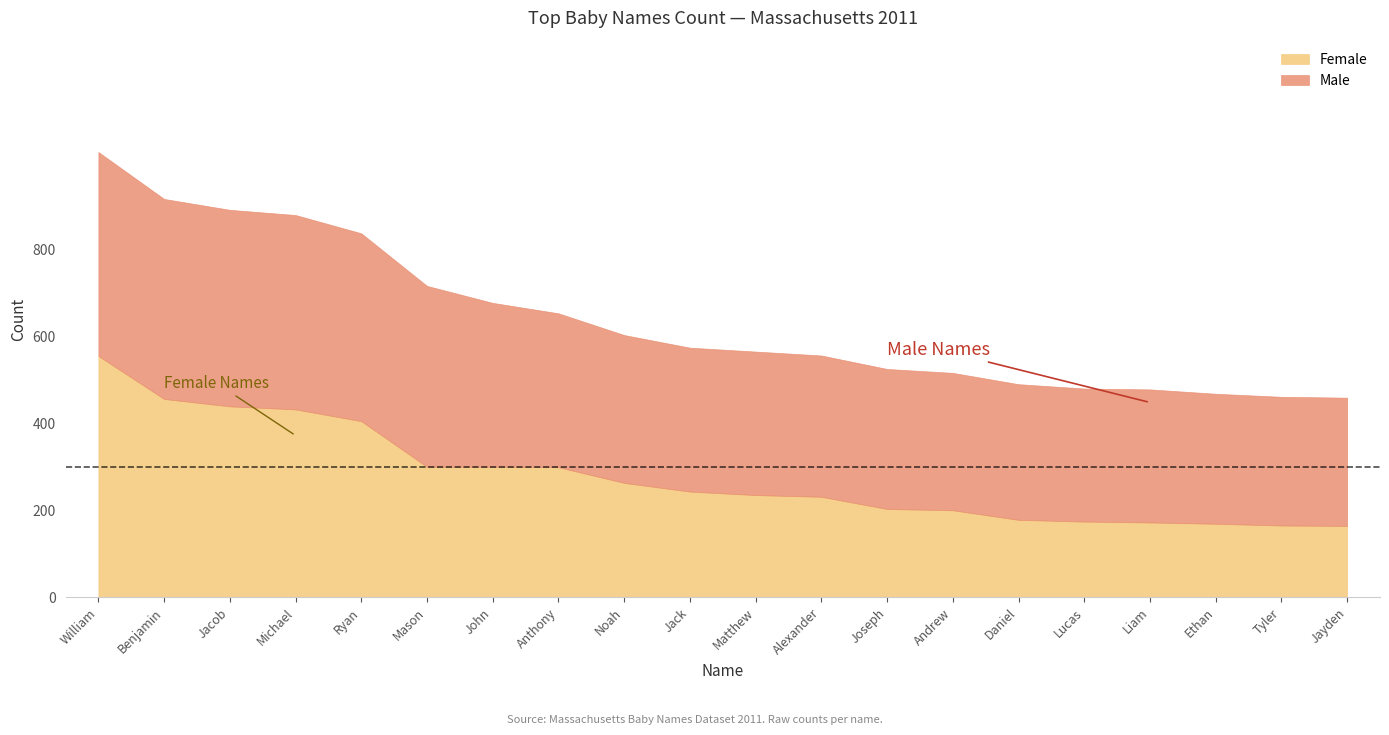

How many values in the Male series exceed 331?

9